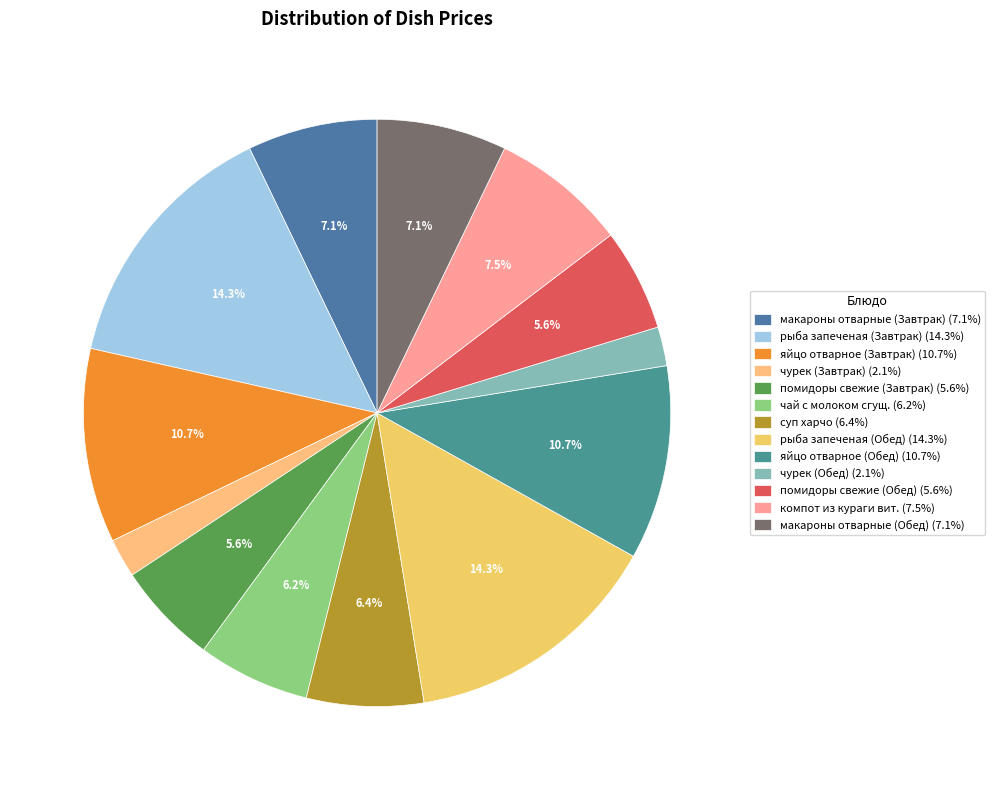

Count the number of slices in the pie.

13